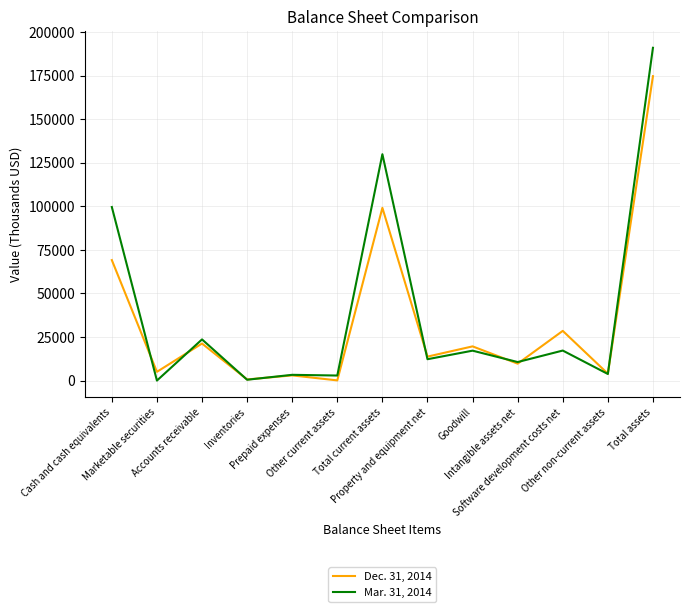

Rank the series by their maximum value, from highest to lowest.

Mar. 31, 2014, Dec. 31, 2014